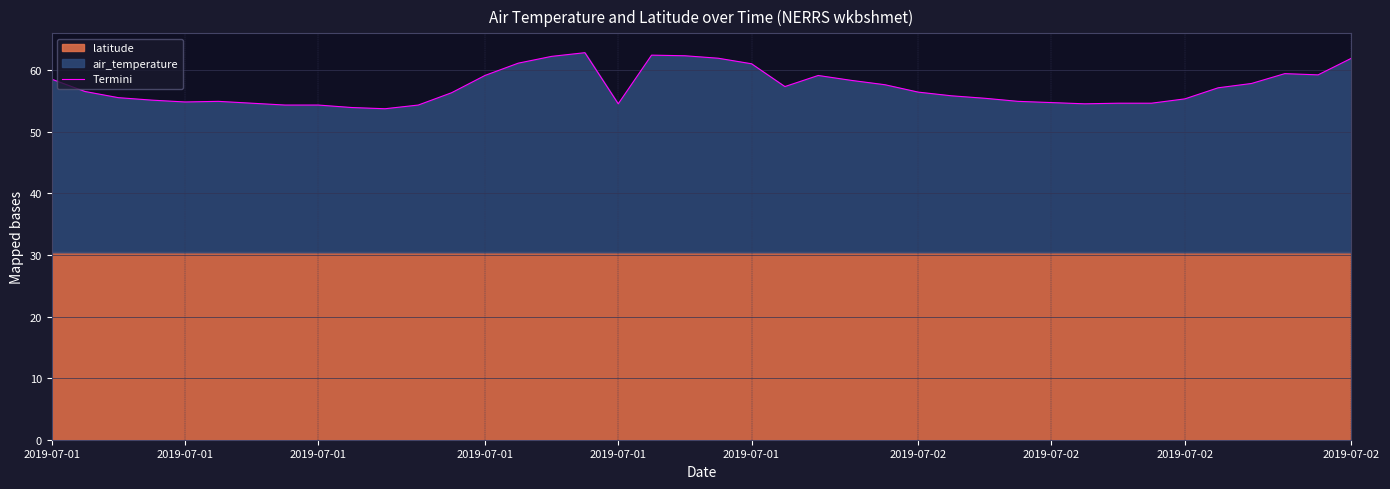

Count the number of values greater than 56.

21